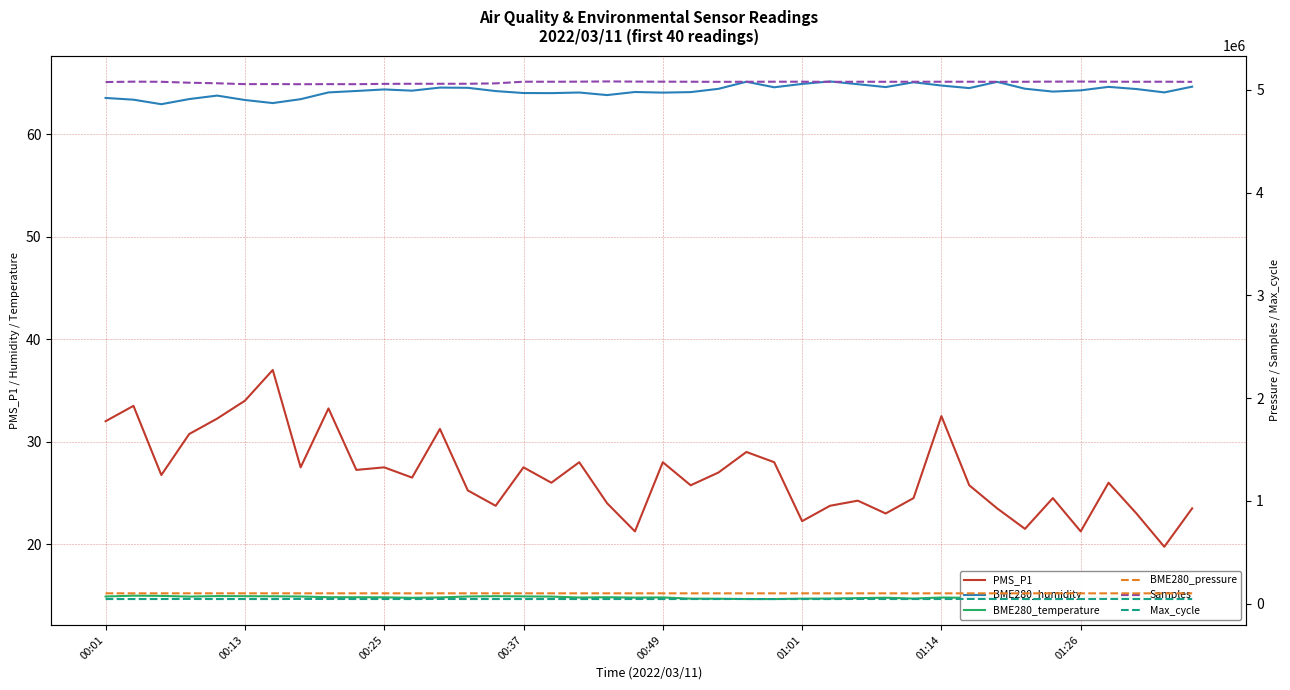

What is the average value of the BME280_pressure series?

100929.4